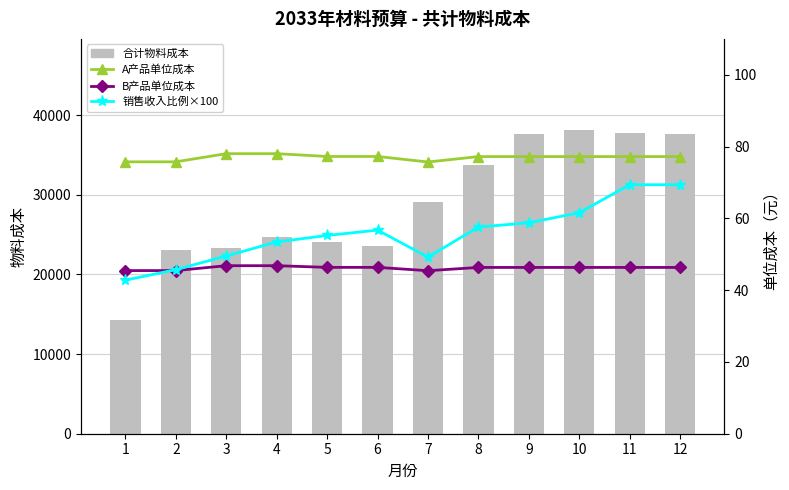

At which category is the sum across all series the highest?

10